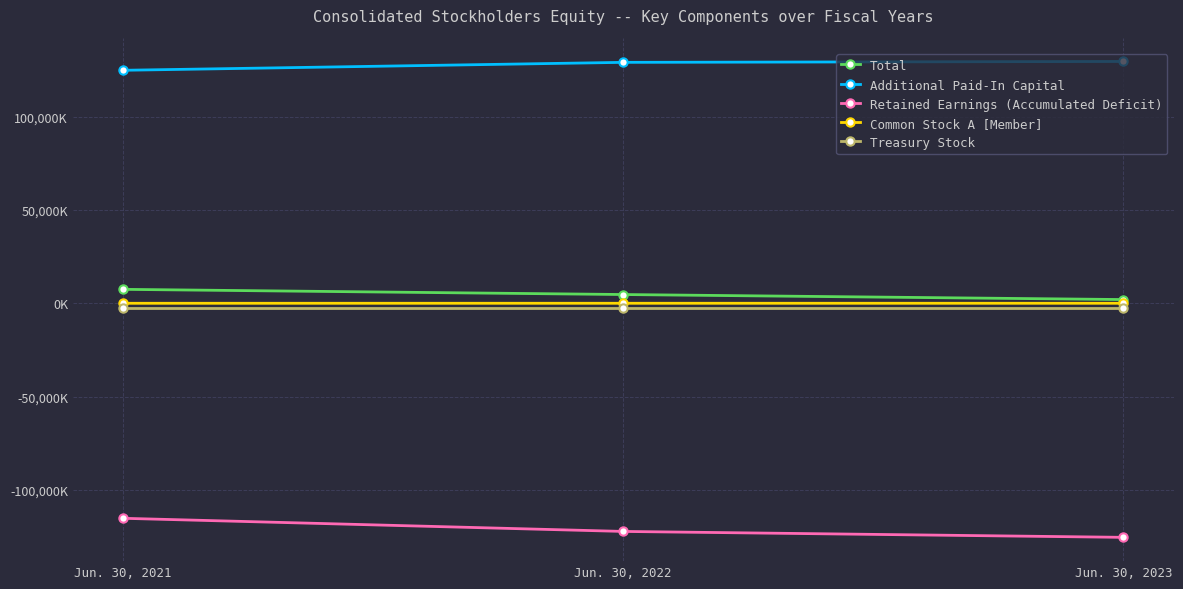

Reading left to right, list all the values displayed in this chart.

Total: Jun. 30, 2021=7509000	Jun. 30, 2022=4730000	Jun. 30, 2023=2039000
Additional Paid-In Capital: Jun. 30, 2021=124835000	Jun. 30, 2022=129090000	Jun. 30, 2023=129566000
Retained Earnings (Accumulated Deficit): Jun. 30, 2021=-115116000	Jun. 30, 2022=-122157000	Jun. 30, 2023=-125325000
Common Stock A [Member]: Jun. 30, 2021=42000	Jun. 30, 2022=49000	Jun. 30, 2023=51000
Treasury Stock: Jun. 30, 2021=-2254000	Jun. 30, 2022=-2254000	Jun. 30, 2023=-2254000